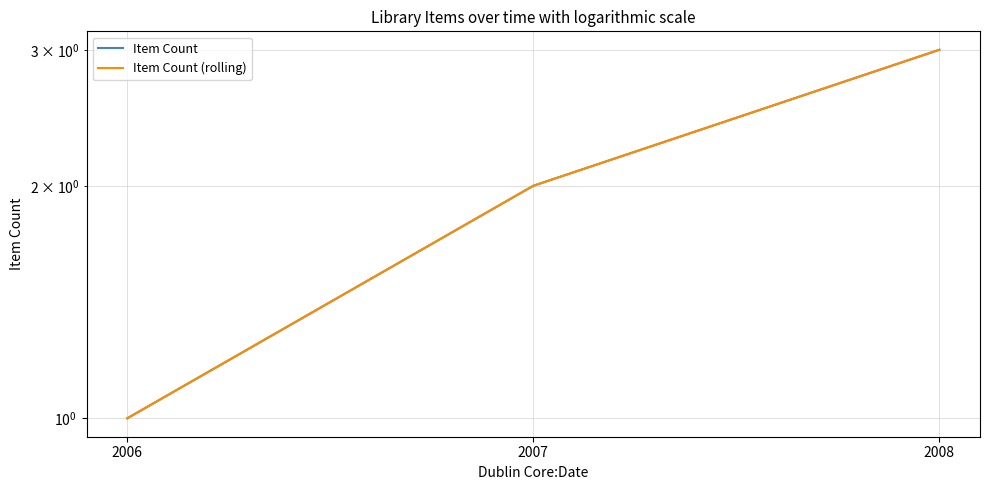

Reading left to right, what are all the values shown in this chart?

Item Count: 1	2	3
Item Count (rolling): 1	2	3